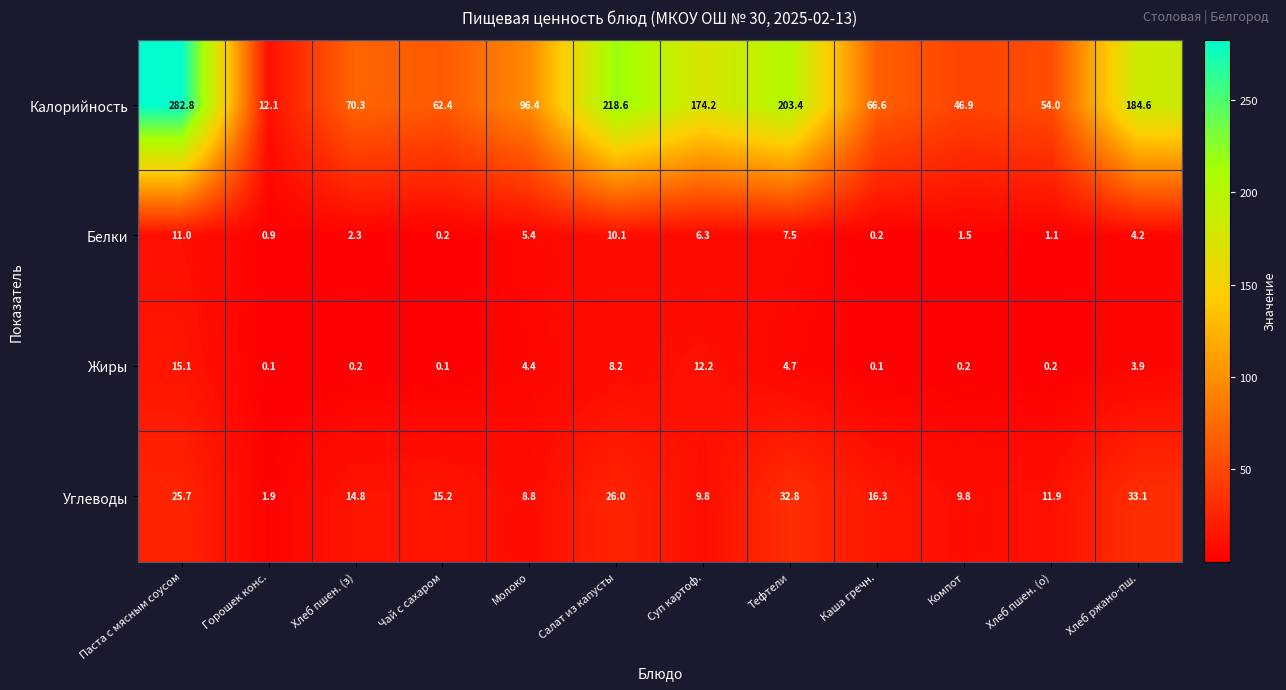

What is the highest value of the Жиры series?

15.1